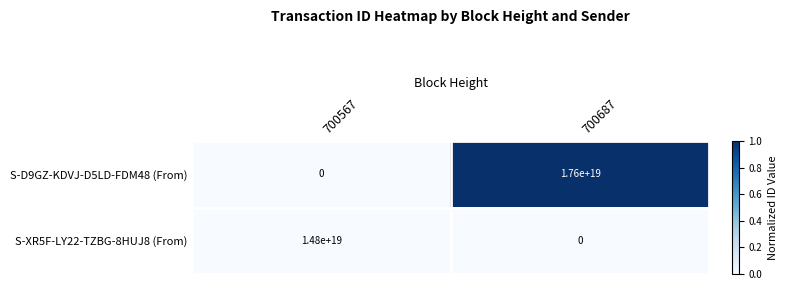

Rank the series by their average value, from highest to lowest.

S-D9GZ-KDVJ-D5LD-FDM48 (From), S-XR5F-LY22-TZBG-8HUJ8 (From)